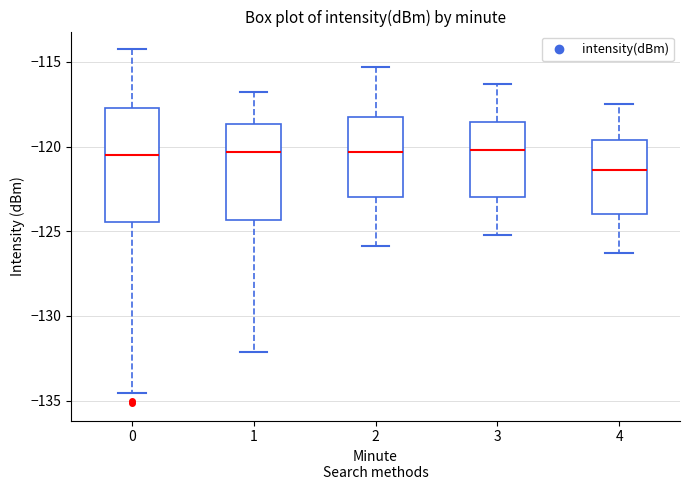

Reading left to right, transcribe this box plot: for each box, give where its median line is, the range the box spans, and where its two whiskers end, as read against the y-axis. The values are not printed on the chart, so give them approximately, as read against the axis.

0: median -120.5, box -124.5 to -117.5, whiskers -134.5 to -114.5
1: median -120.5, box -124.5 to -118.5, whiskers -132.0 to -117.0
2: median -120.5, box -123.0 to -118.0, whiskers -126.0 to -115.5
3: median -120.0, box -123.0 to -118.5, whiskers -125.0 to -116.5
4: median -121.5, box -124.0 to -119.5, whiskers -126.5 to -117.5